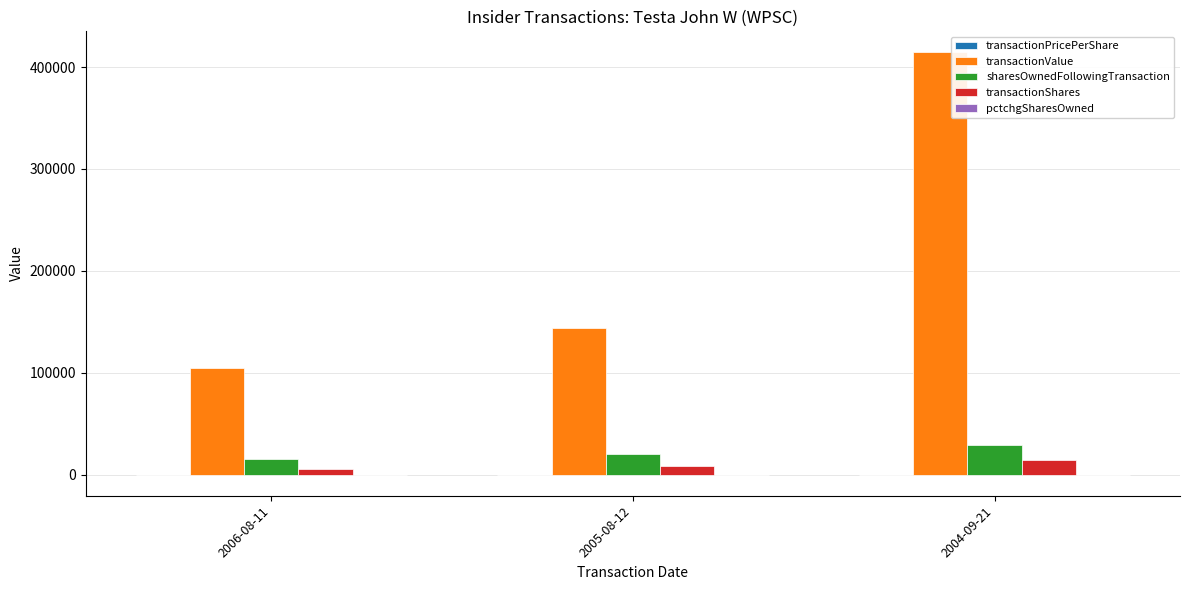

What is the sum of all transactionValue values?

663001.0